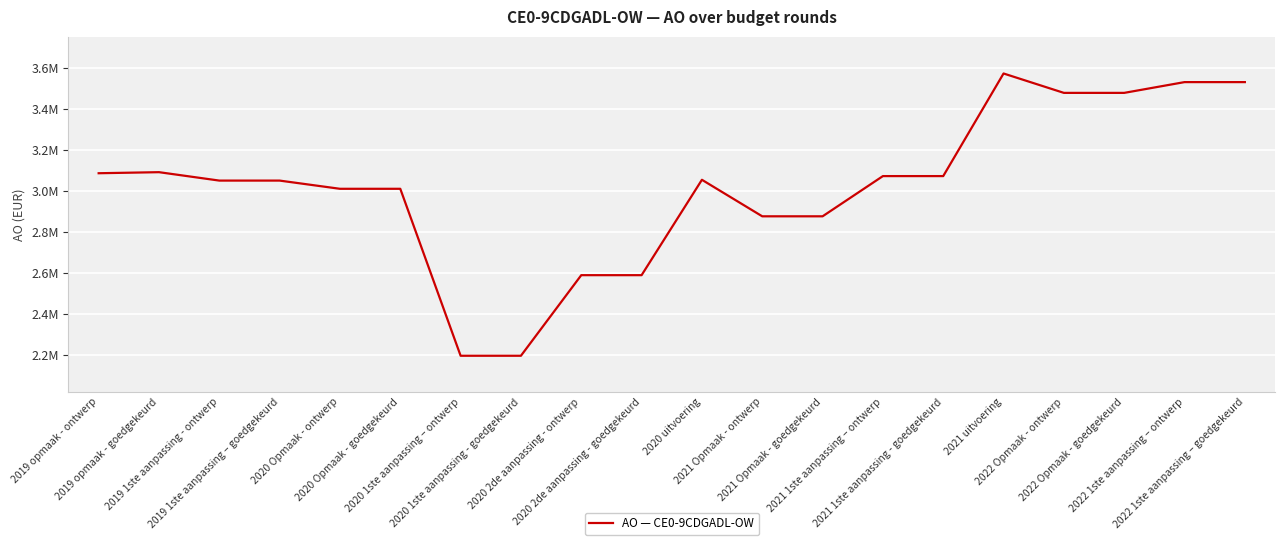

What is the label of the 3rd point from the right?

2022 Opmaak - goedgekeurd